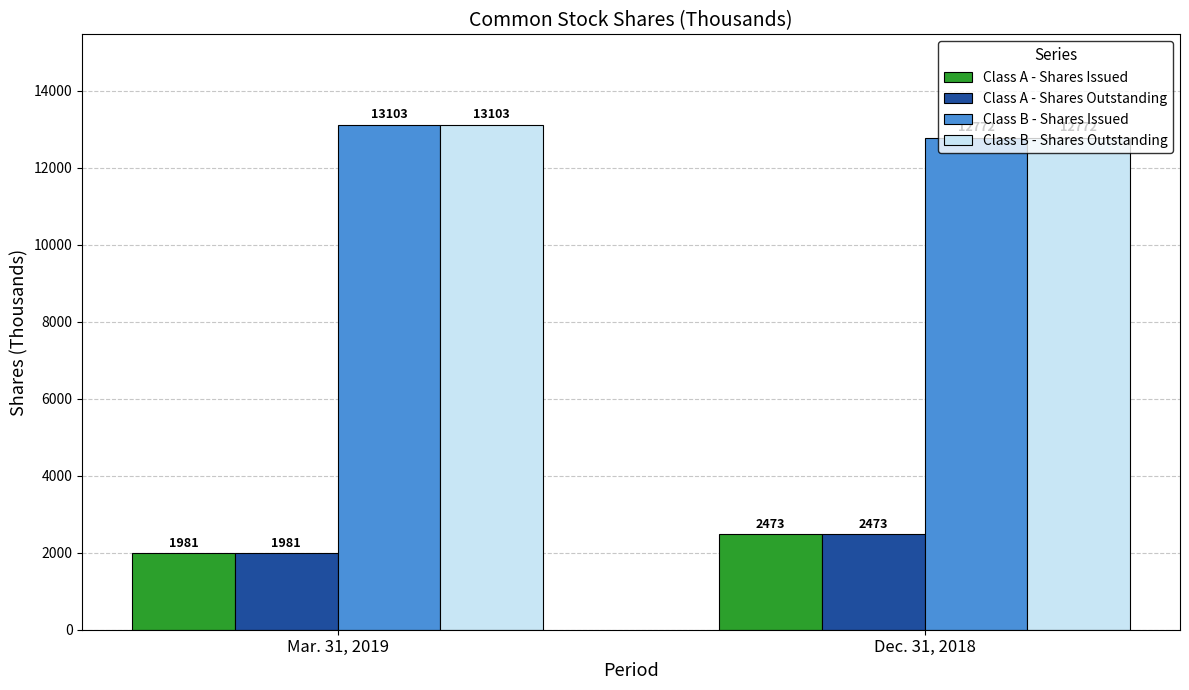

At which category does the chart reach its peak across all series?

Mar. 31, 2019